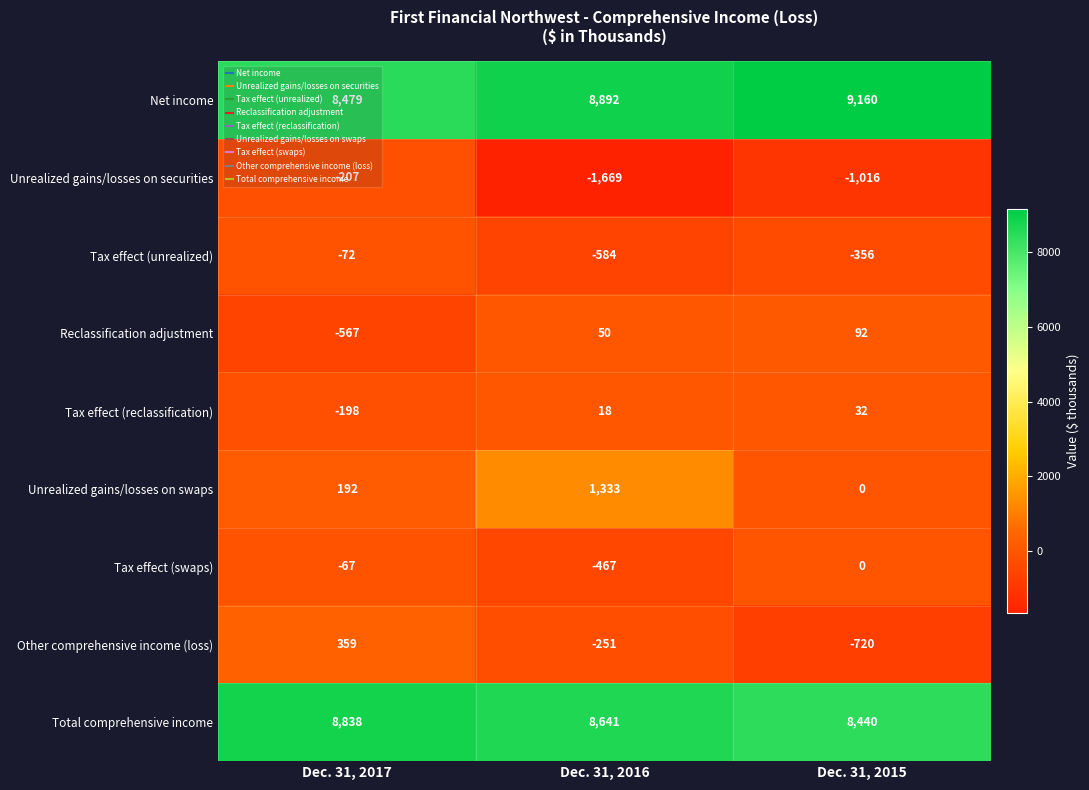

List the series in order of their peak value, lowest first.

Unrealized gains/losses on securities, Tax effect (unrealized), Tax effect (swaps), Tax effect (reclassification), Reclassification adjustment, Other comprehensive income (loss), Unrealized gains/losses on swaps, Total comprehensive income, Net income